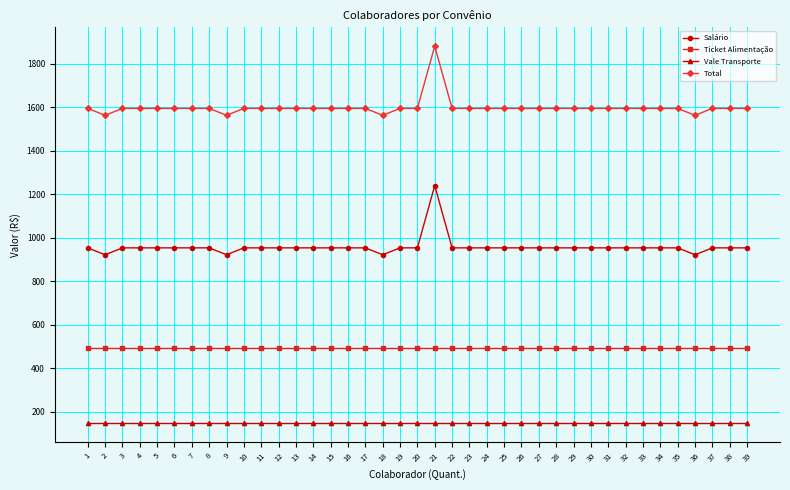

The value of Total at 36 is 1563.7. True or false?

True